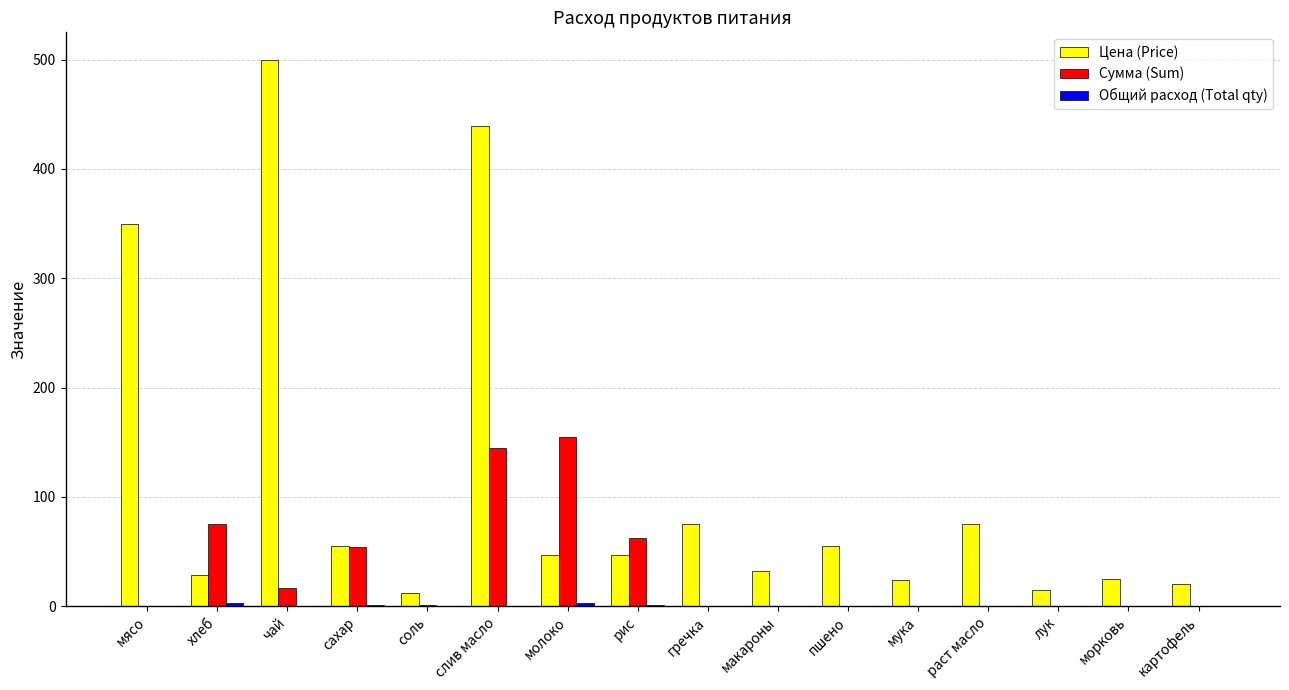

What value does the Цена (Price) series have at рис?

47.0